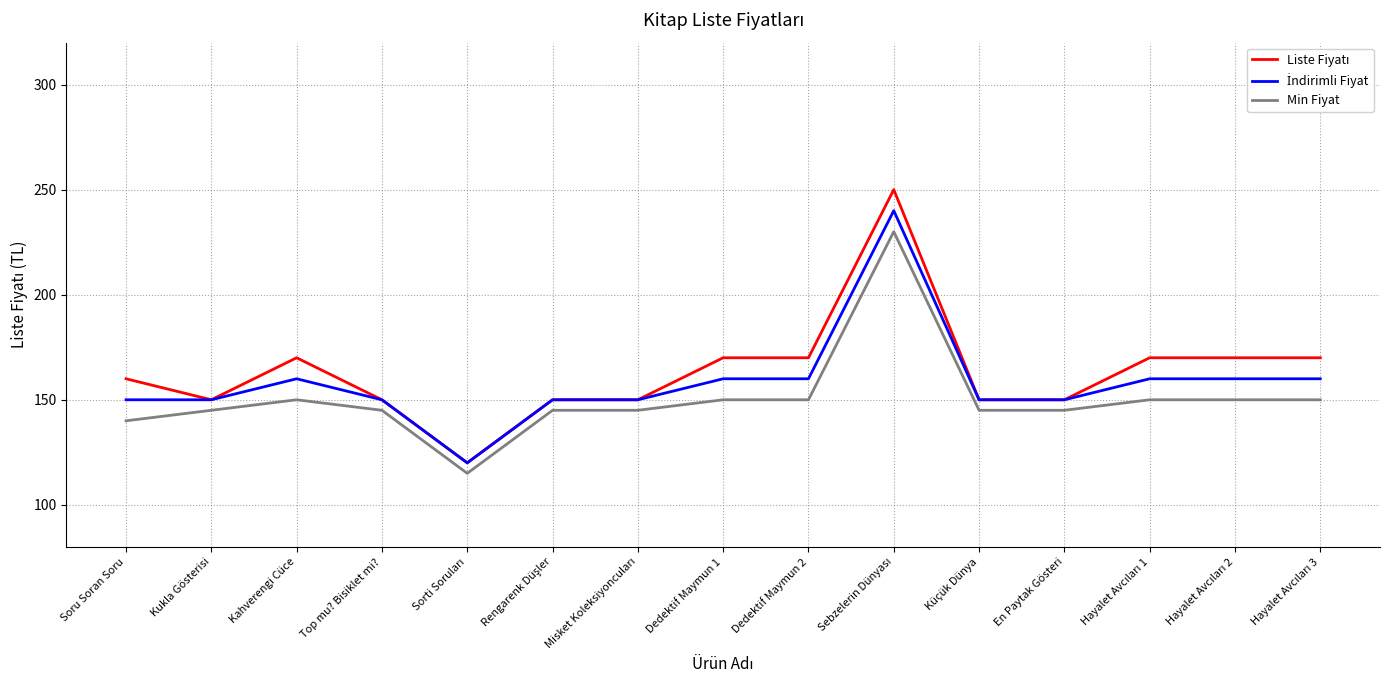

What is the total value across all series at Dedektif Maymun 1?

480